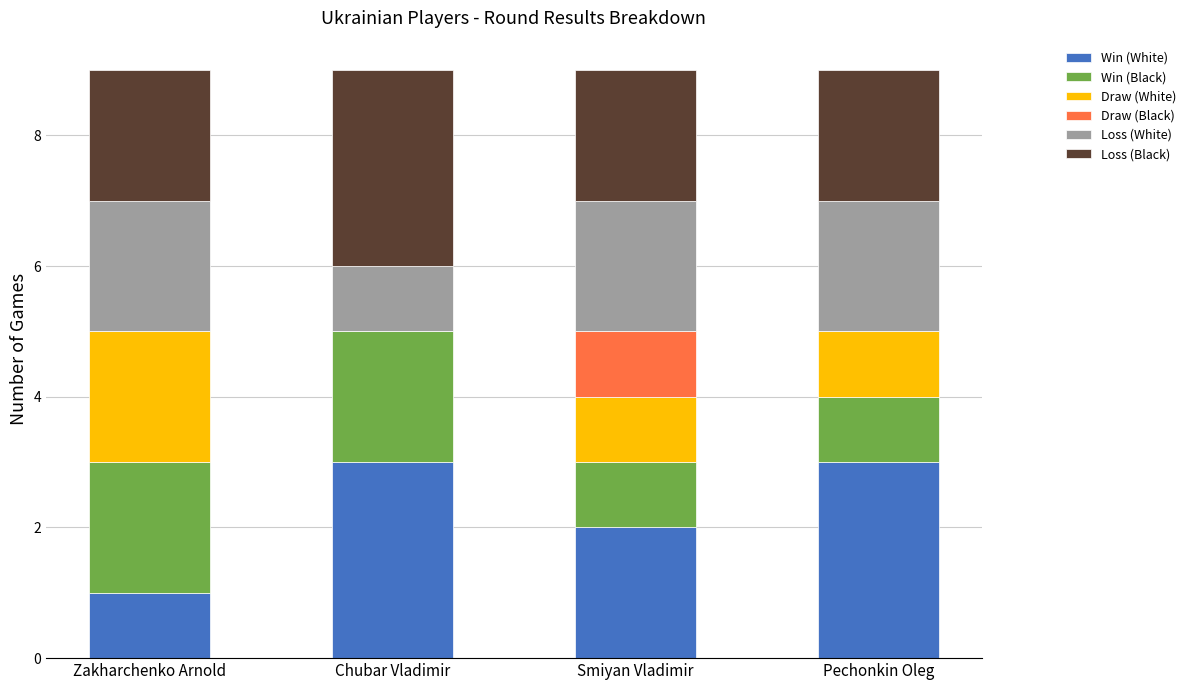

Does the chart contain stacked bars?

Yes